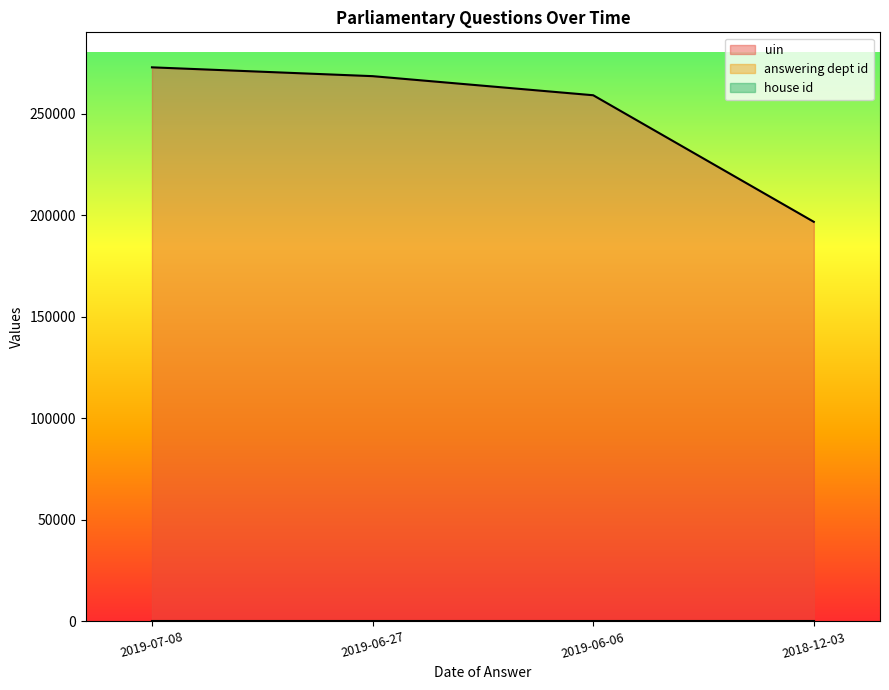

How many data points in answering dept id are less than 27?

1